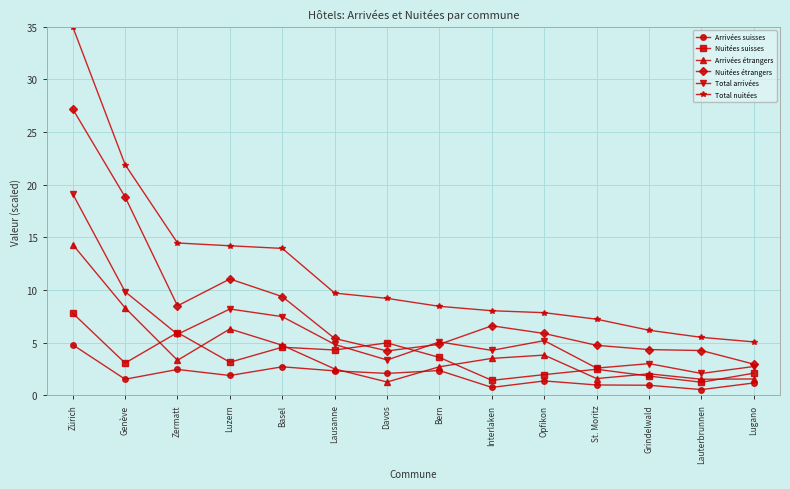

Between Interlaken and Grindelwald, which series saw the biggest shift?

Nuitées étrangers